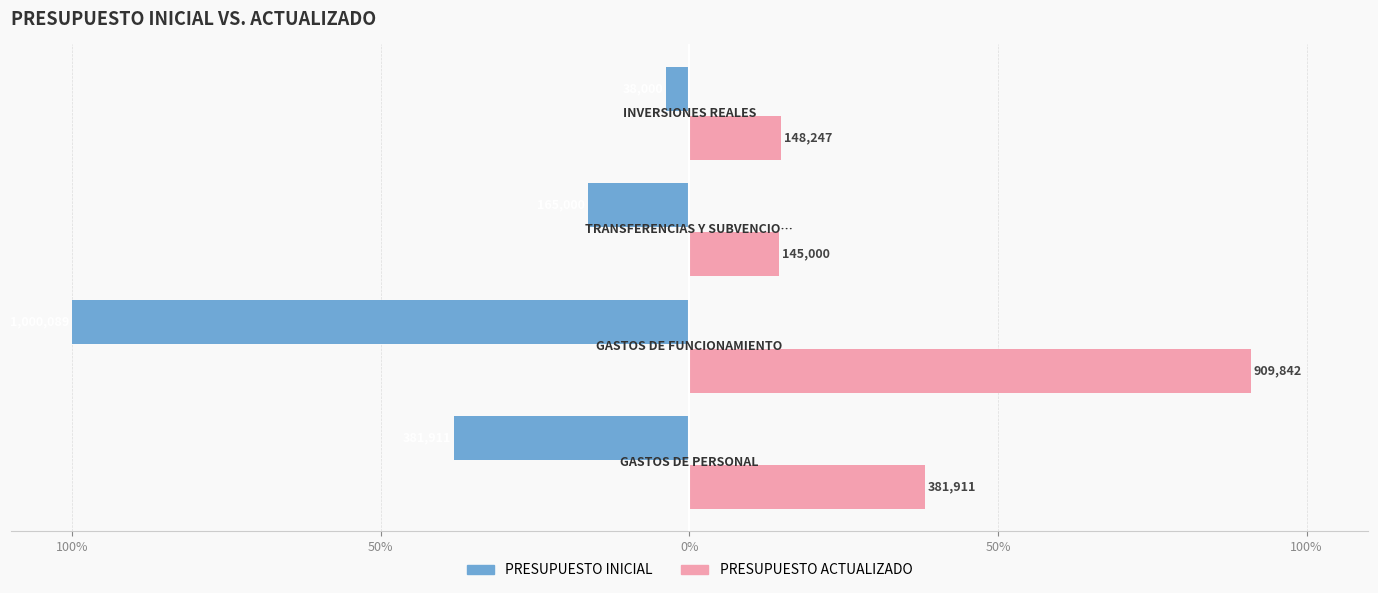

What are all the series names shown in the legend?

PRESUPUESTO INICIAL, PRESUPUESTO ACTUALIZADO